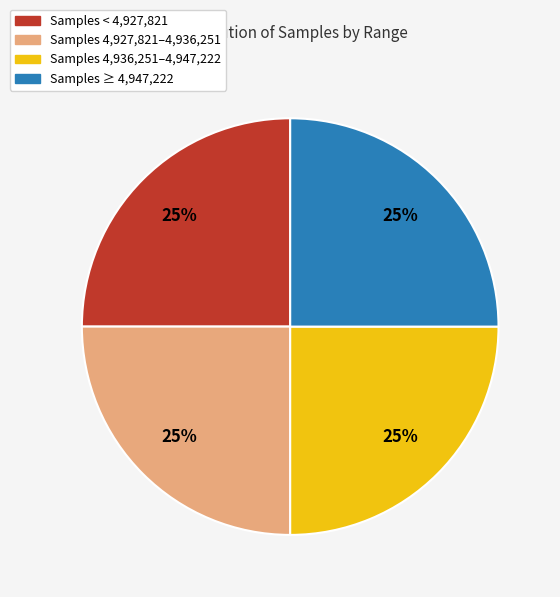

Is there a majority slice in this chart?

No